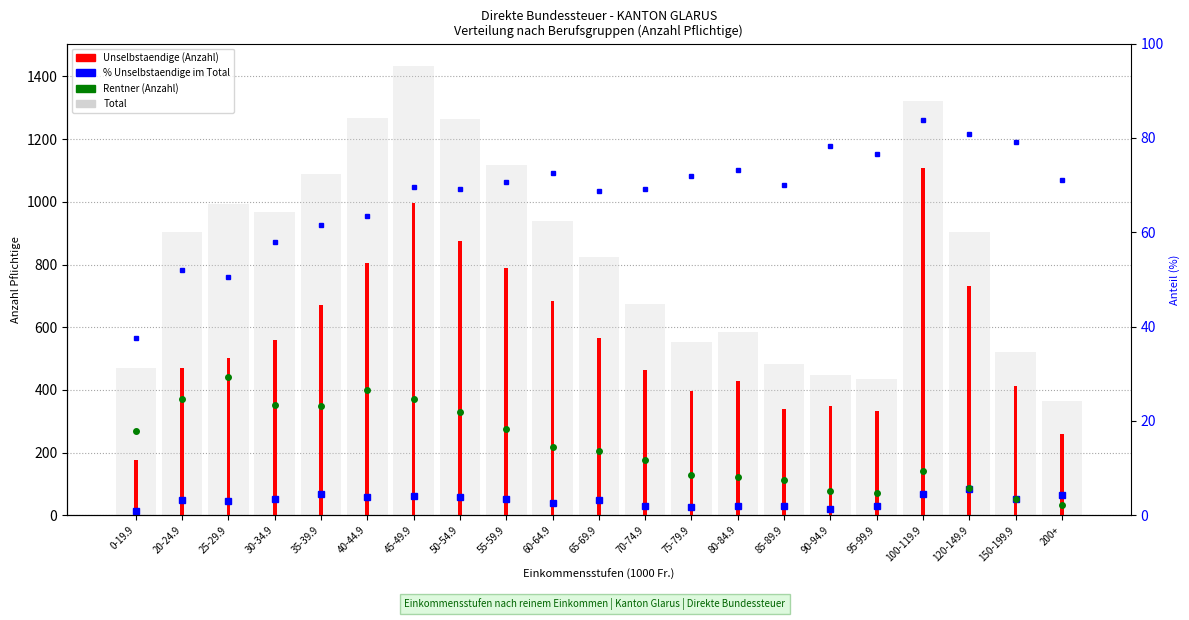

Reading left to right, transcribe all the data shown in this chart.

Total: 469.0	904.0	992.0	966.0	1088.0	1269.0	1433.0	1265.0	1116.0	940.0	823.0	673.0	554.0	585.0	484.0	446.0	435.0	1322.0	905.0	521.0	363.0
% Unselbstaendige: 37.5	52.0	50.5	57.9	61.6	63.5	69.5	69.1	70.7	72.7	68.8	69.1	71.8	73.2	70.0	78.3	76.6	83.8	80.8	79.1	71.1